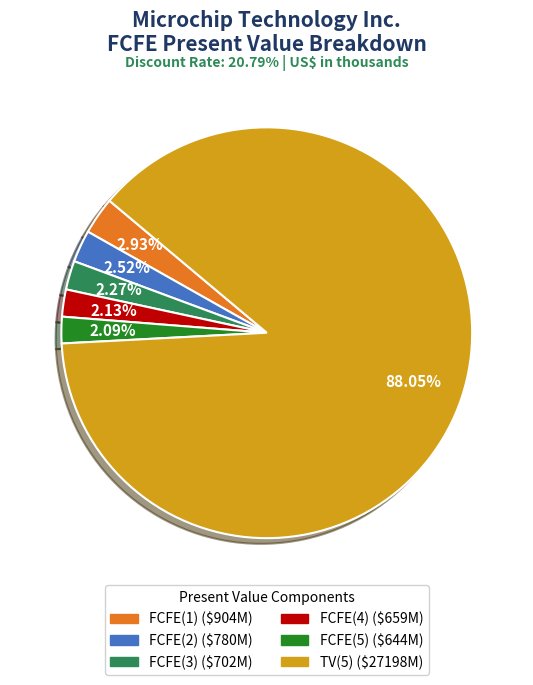

How many slices are in this pie chart?

6